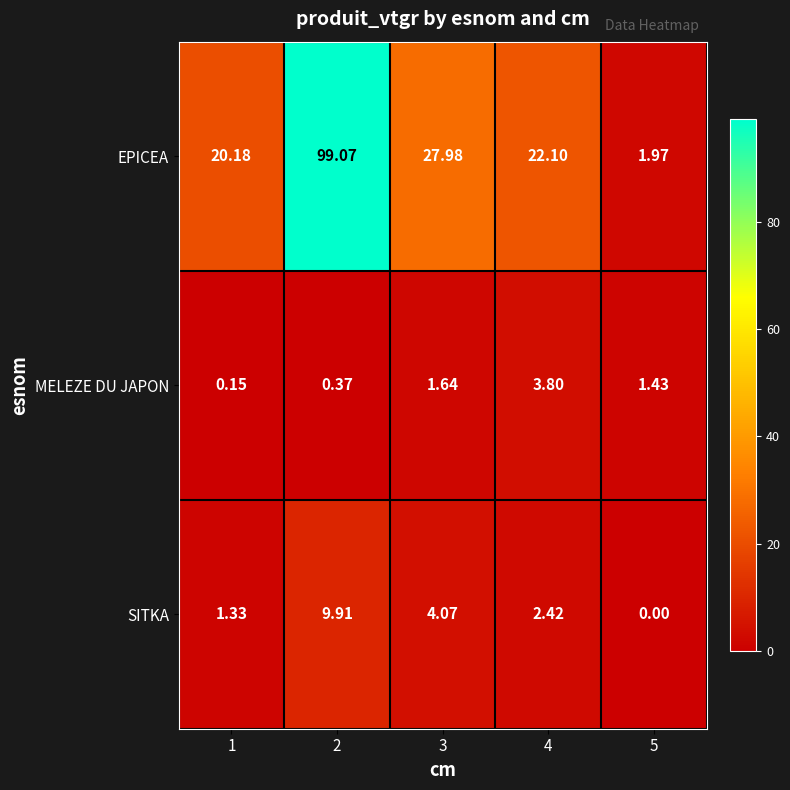

At 5, list the series in order from largest to smallest.

EPICEA, MELEZE DU JAPON, SITKA